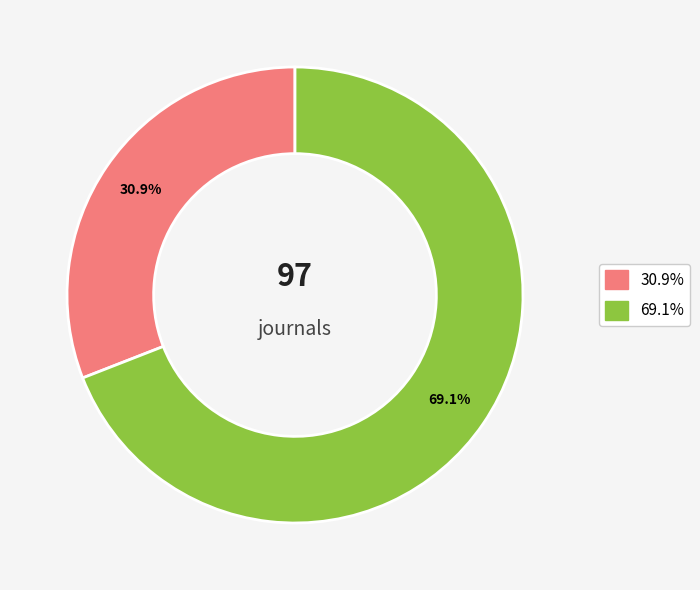

Is there any slice that represents more than half of the pie?

Yes